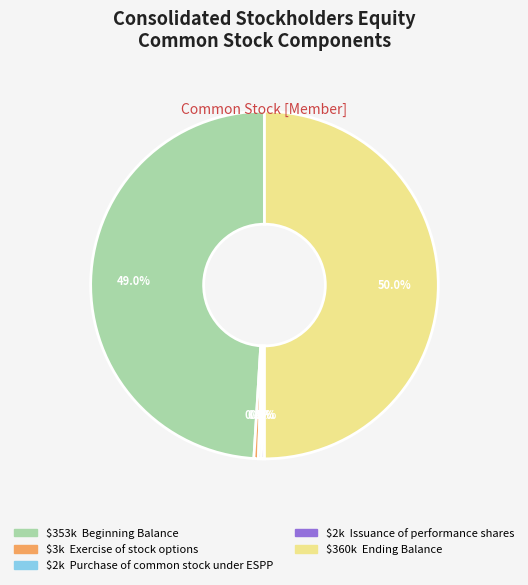

Is there a majority slice in this chart?

No